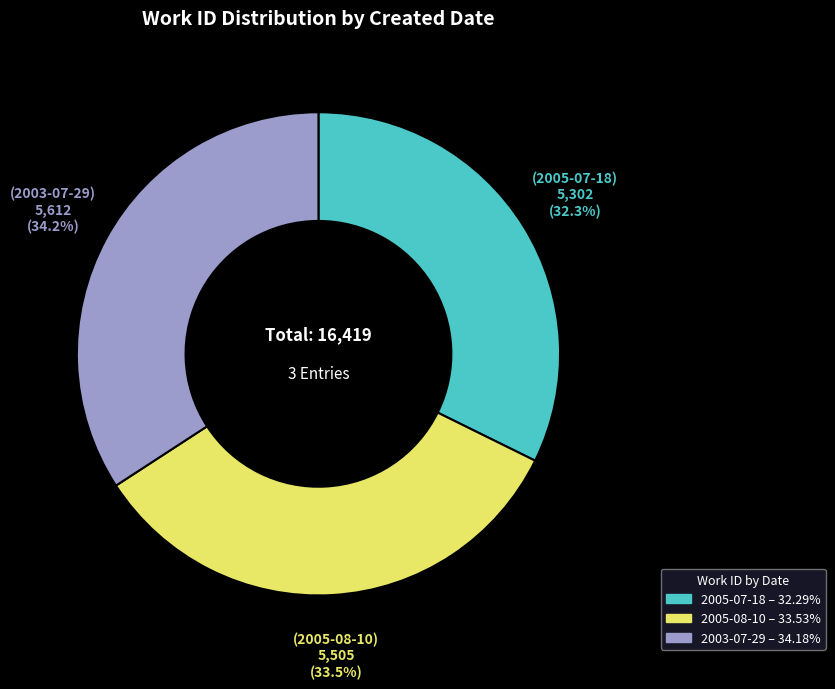

True or false: 2005-07-18 accounts for 17% of the total.

False